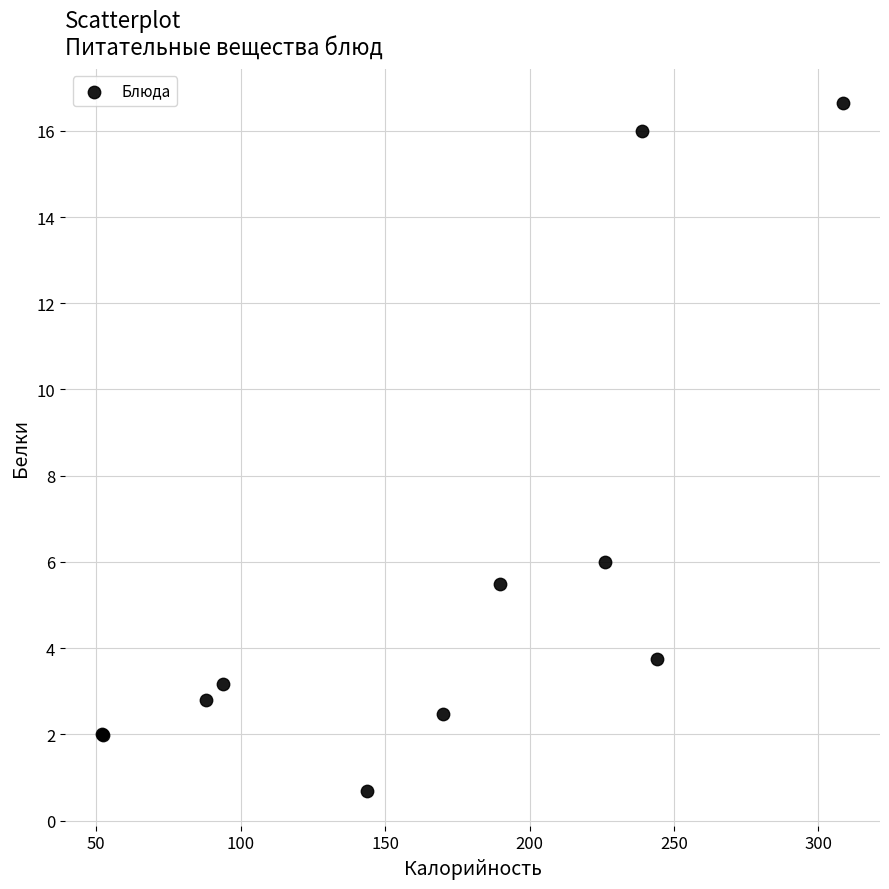

What Y value in the scatter plot is closest to 8?

6.0